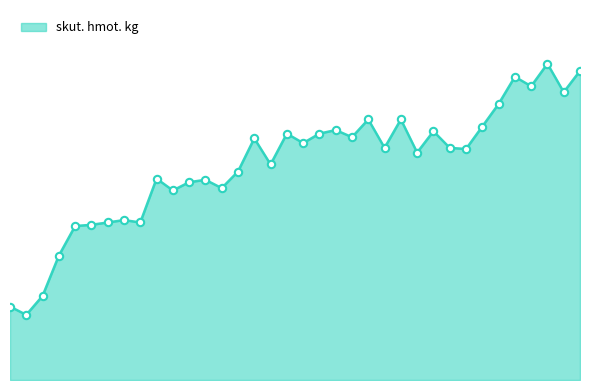

Does the chart have visible grid lines?

No